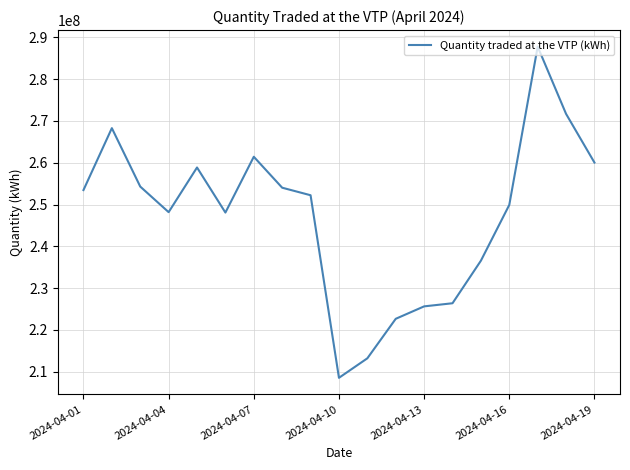

What is the greatest value displayed?

287785581.7